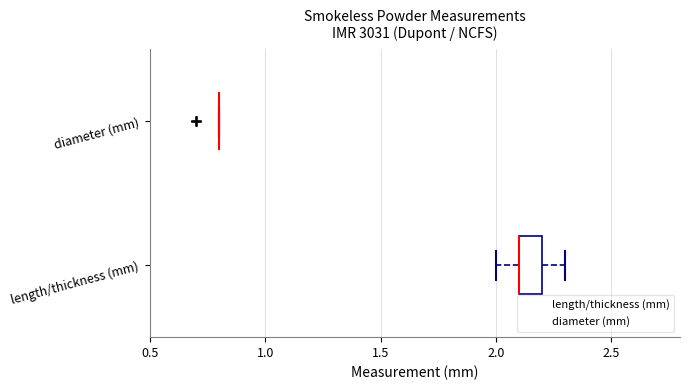

Reading bottom to top, transcribe this box plot: for each box, give where its median line is, the range the box spans, and where its two whiskers end, as read against the x-axis. The values are not printed on the chart, so give them approximately, as read against the axis.

length/thickness (mm): median 2.1 (drawn on the box's left edge), box 2.1 to 2.2, whiskers 2.0 to 2.3
diameter (mm): box collapsed to a line at 0.8, whiskers 0.8 to 0.8